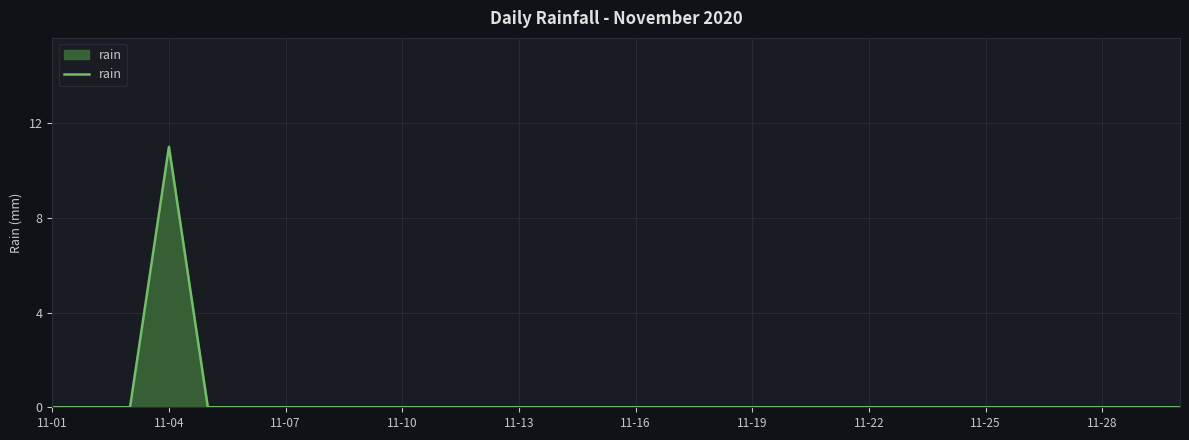

True or false: the data has more than 0 interior local peaks.

True